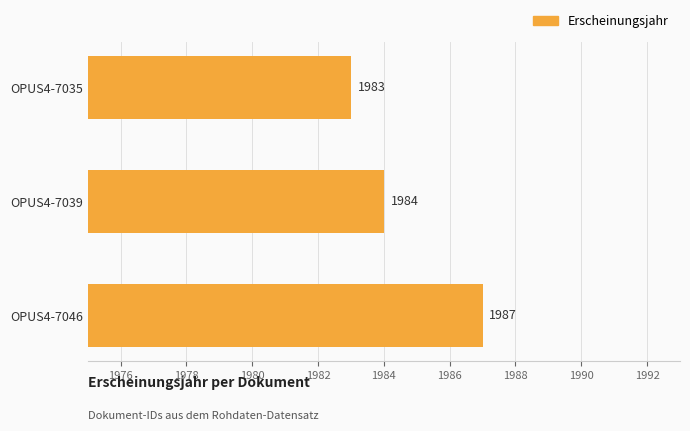

How many bars are there in total?

3